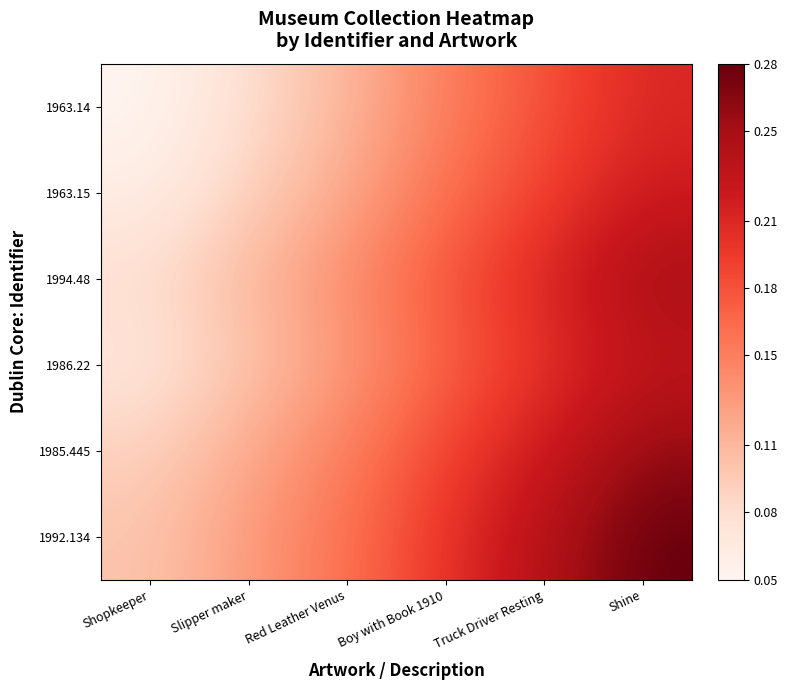

Between Shopkeeper and Slipper maker, which is larger?

Slipper maker